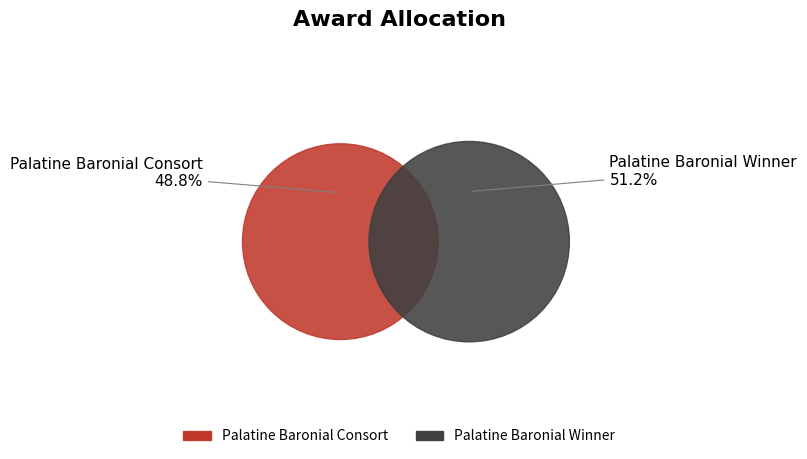

Does any single category account for the majority?

Yes